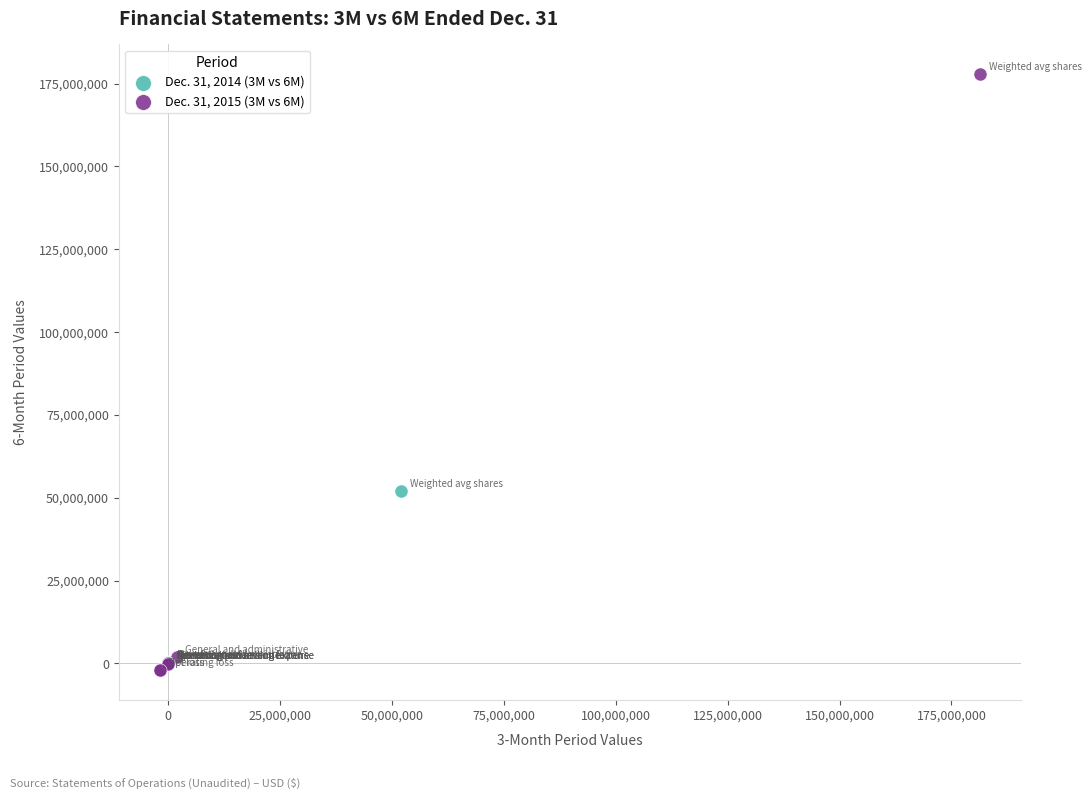

Which series contains the highest Y value?

Dec. 31, 2015 (3M vs 6M)